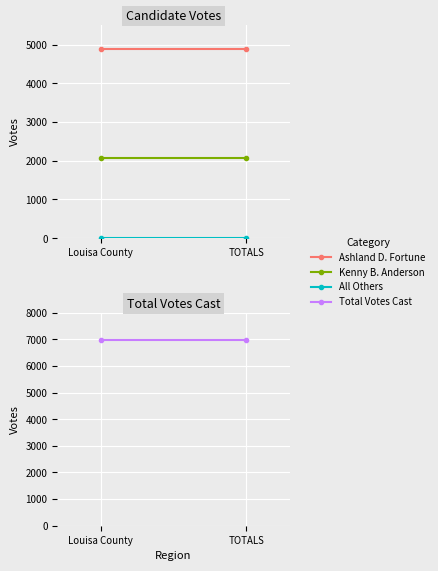

The value of Kenny B. Anderson at TOTALS is 2073. True or false?

True